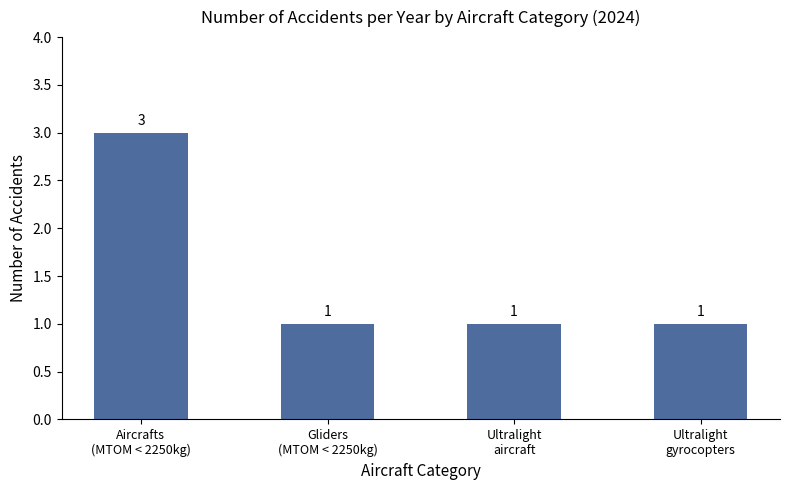

Reading left to right, what are all the values shown in this chart?

3	1	1	1